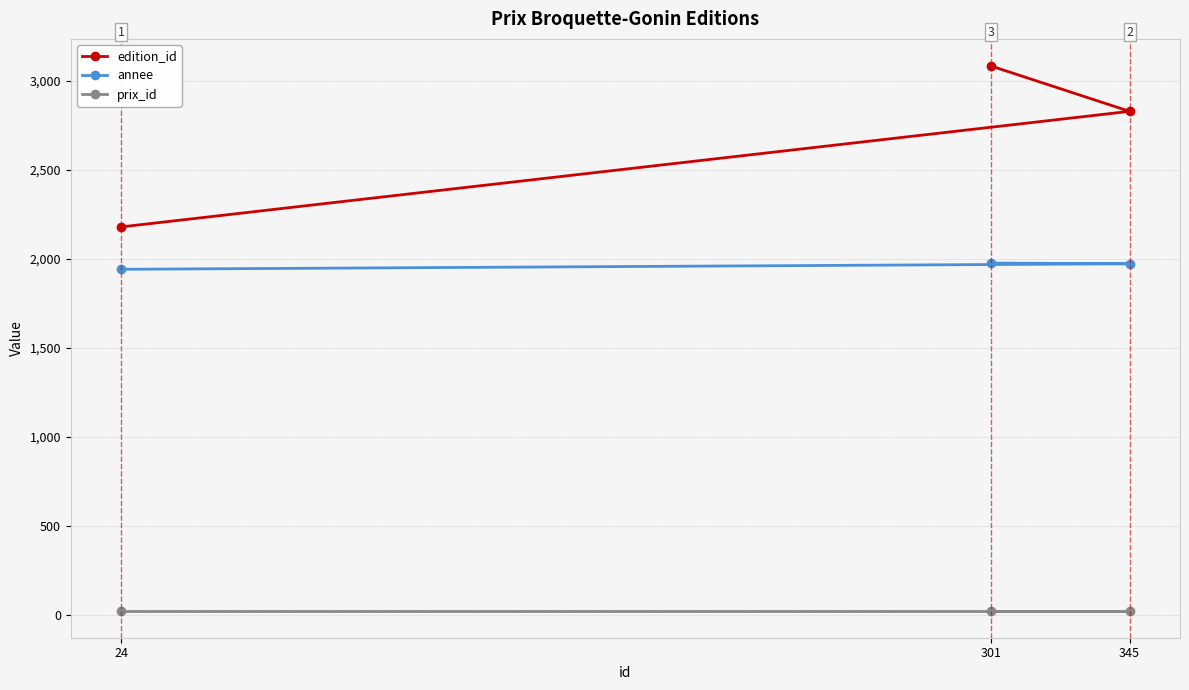

How many distinct data groups are displayed?

3